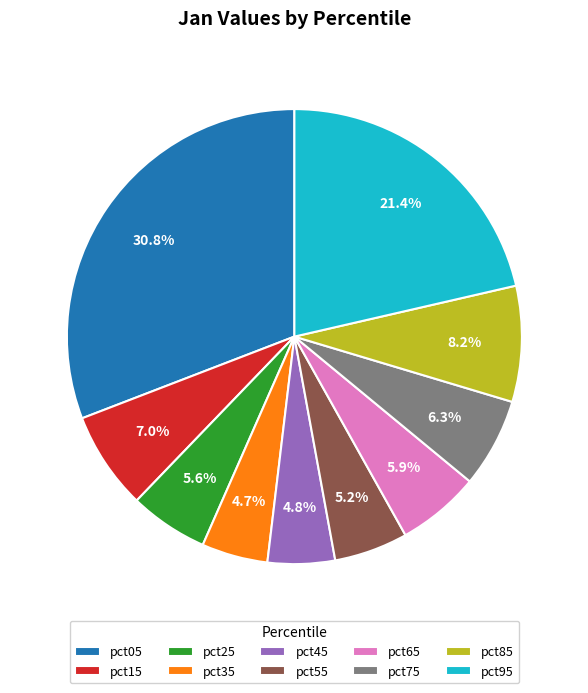

What percentage is NOT represented by pct15?

93.0%